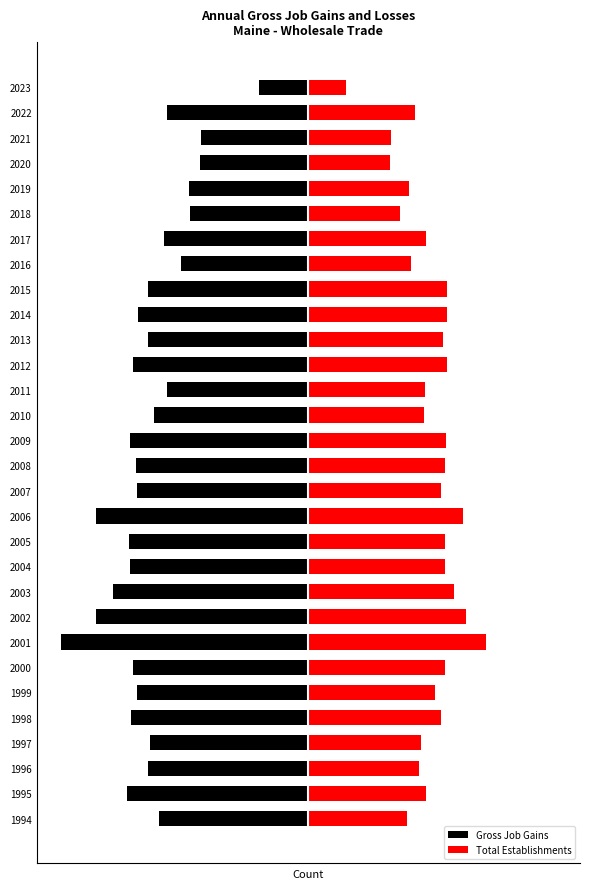

What are all the series names shown in the legend?

Gross Job Gains, Total Establishments